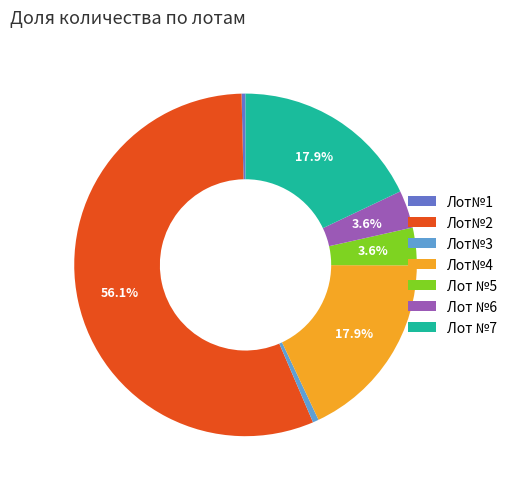

Which category has the biggest portion of the pie?

Лот№2